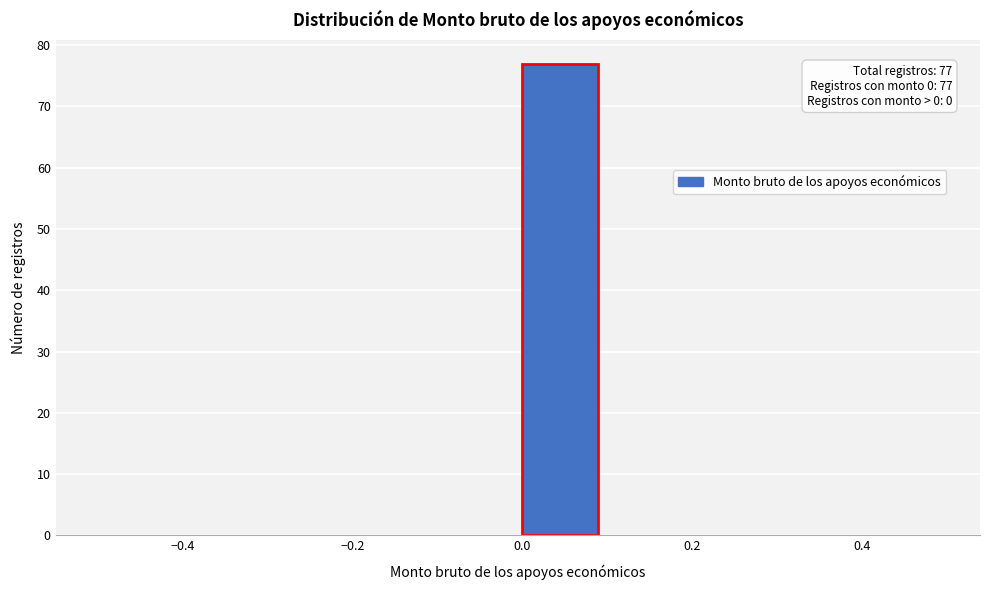

Over which range of the x-axis is the bar tallest?

0.0 to 0.1